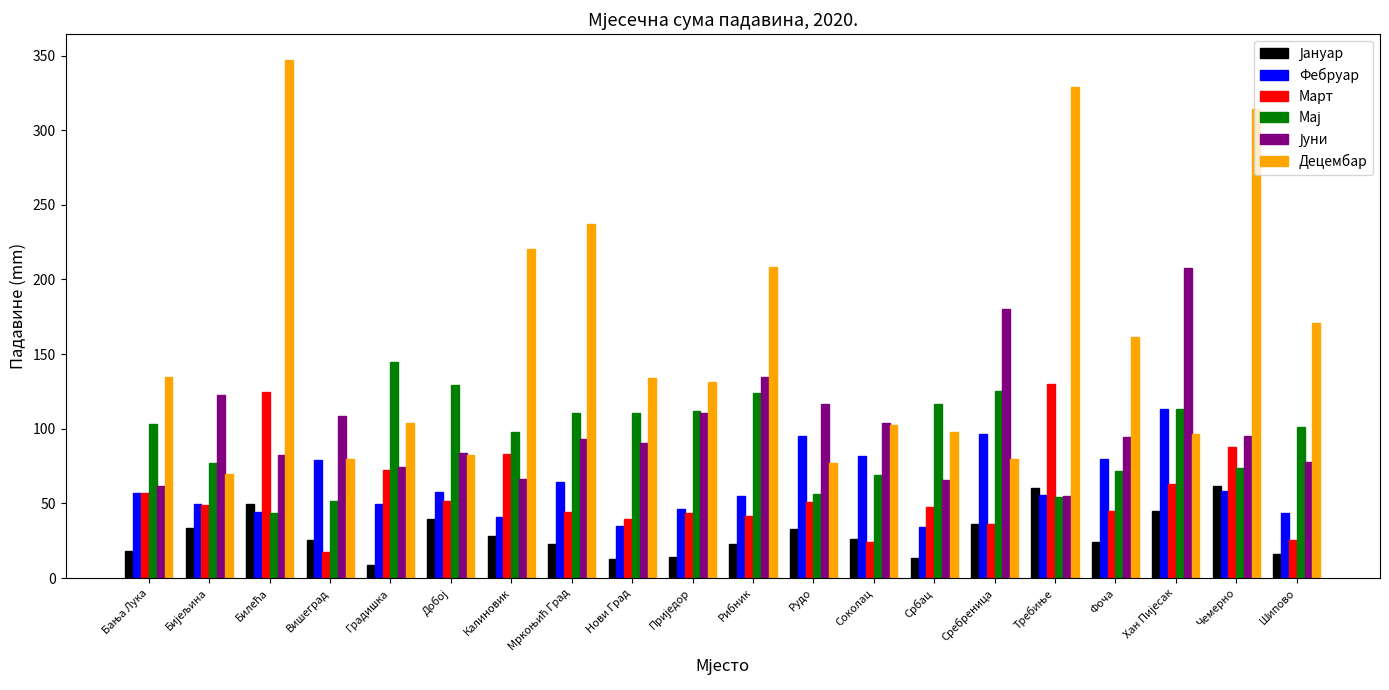

Which series has the largest total across all categories?

Децембар